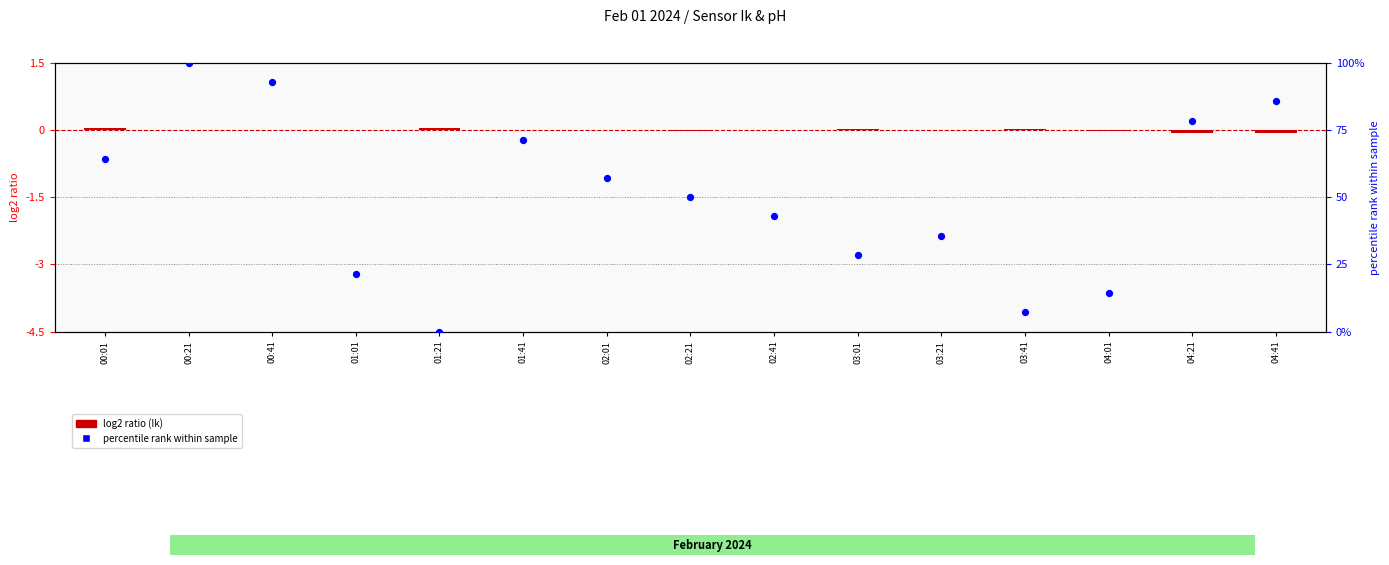

At how many categories does at least one series exceed 49?

8